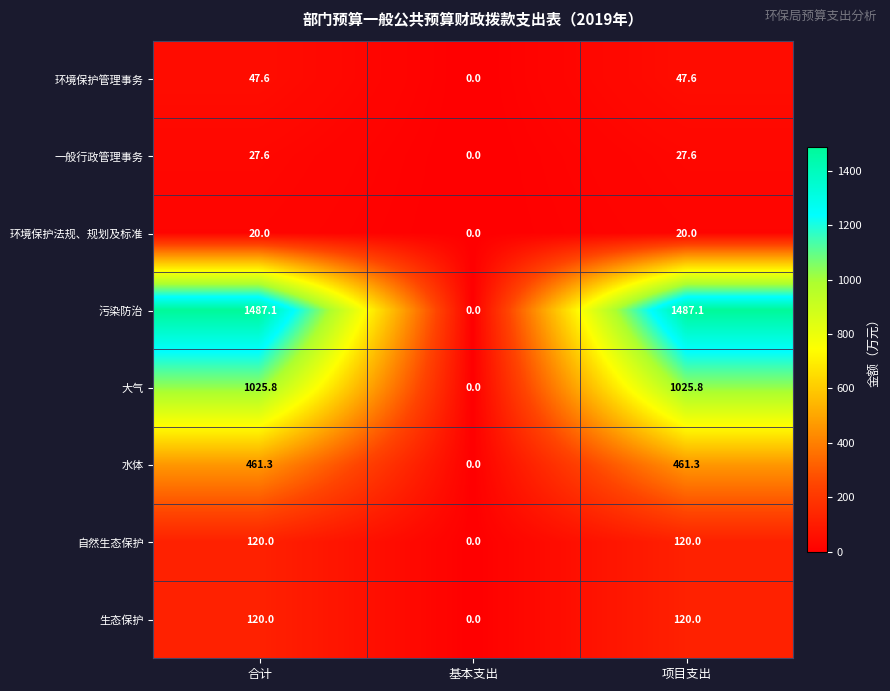

What value does the 自然生态保护 series have at 合计?

120.0